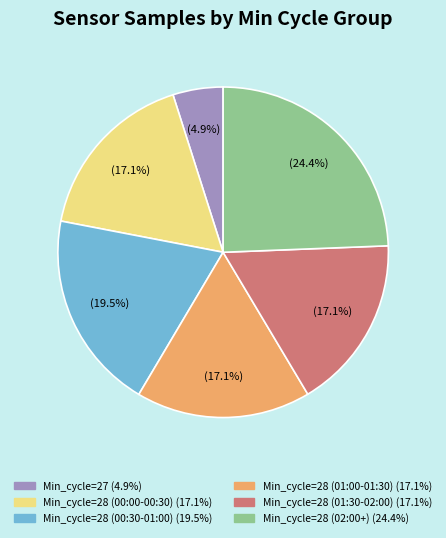

Is there any slice that represents more than half of the pie?

No